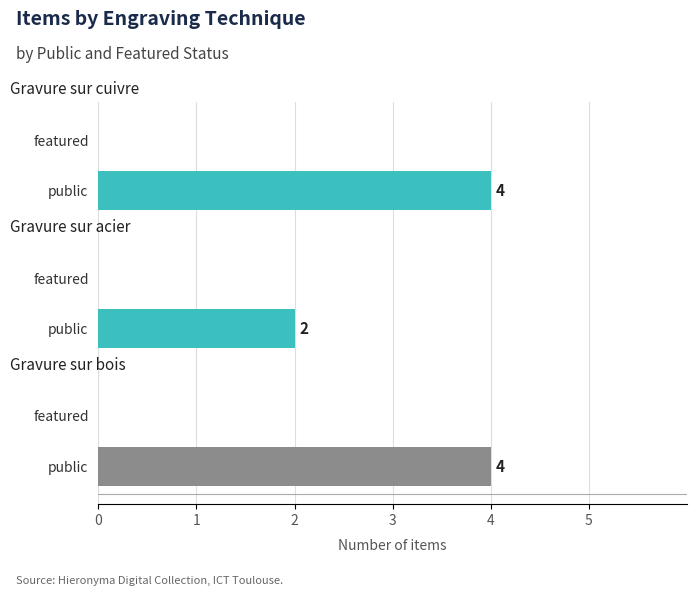

Which series has the widest spread of values?

public